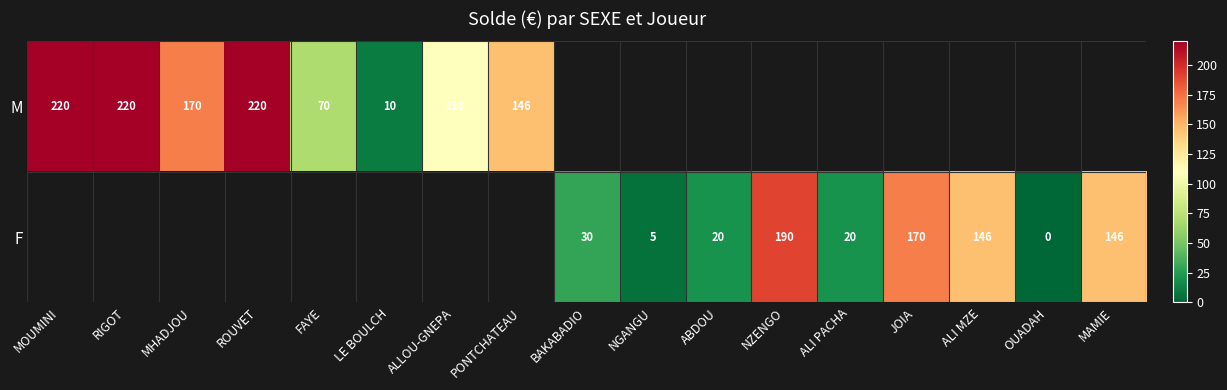

Is it true that M equals 110 at ALLOU-GNEPA?

True